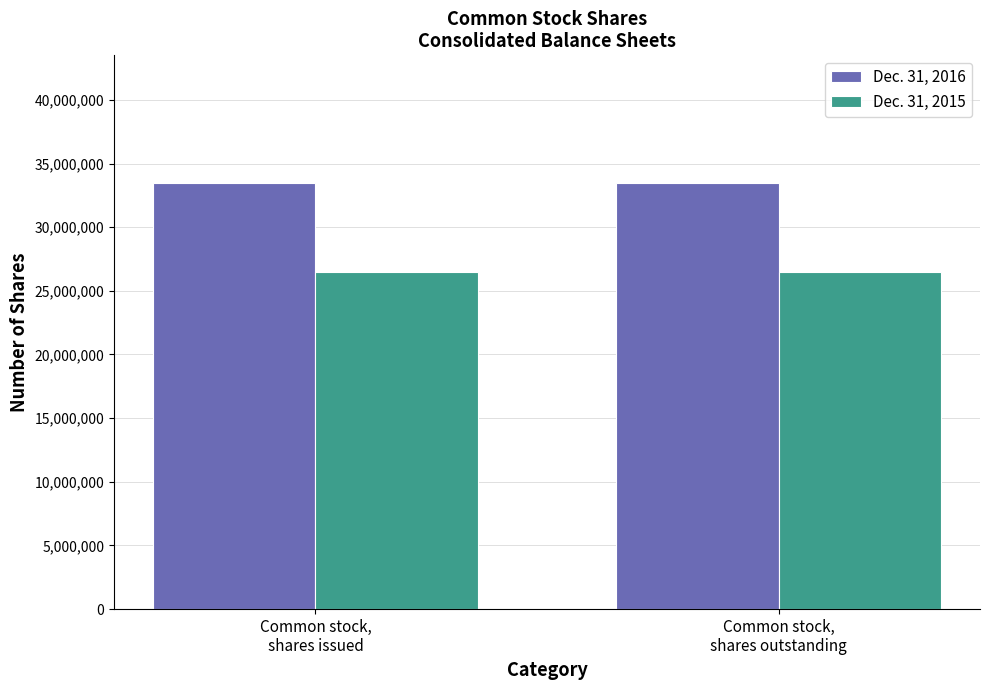

What is the minimum value for Dec. 31, 2016?

33458607